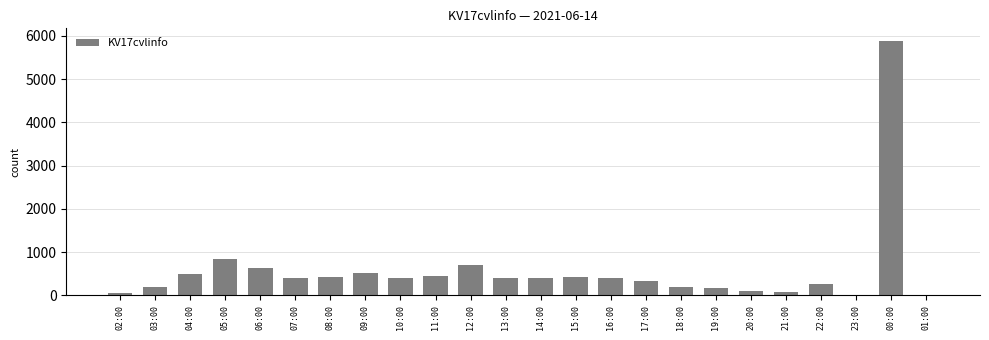

What is the greatest value displayed?

5878